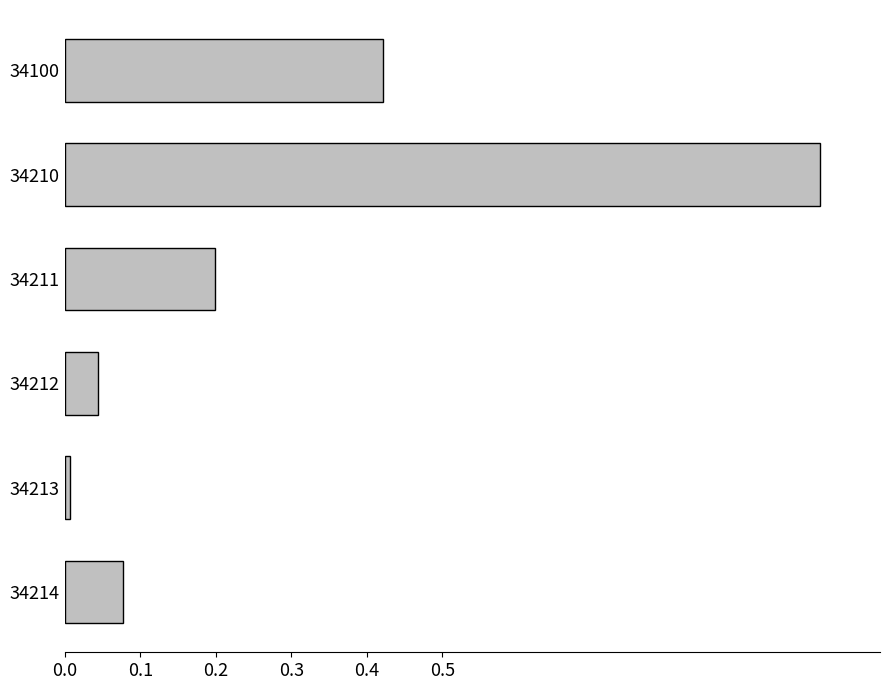

What is the sum of the values at 34214 and 34211?

0.3